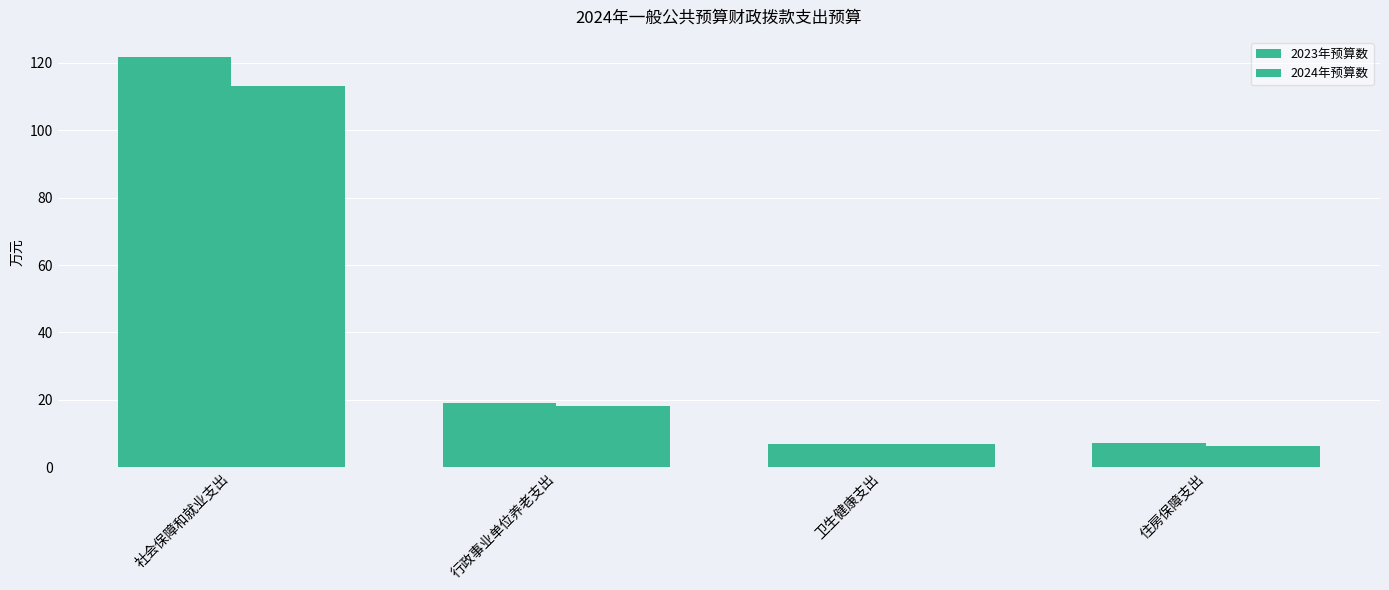

Which series has the largest range (max minus min)?

2023年预算数